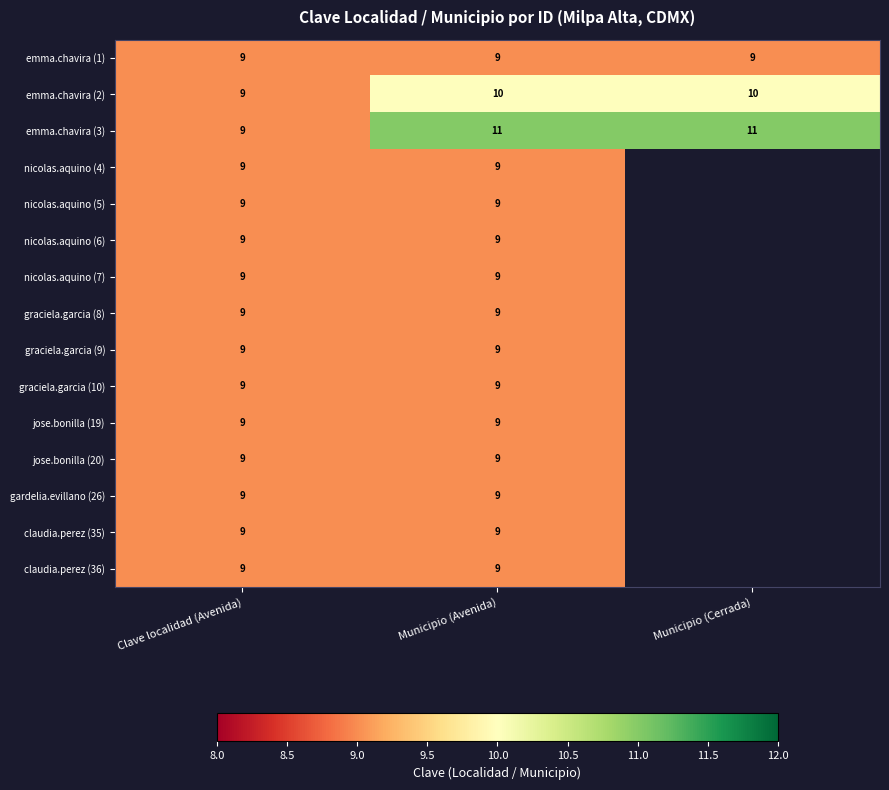

At which label does emma.chavira (3) reach its minimum?

Clave localidad (Avenida)